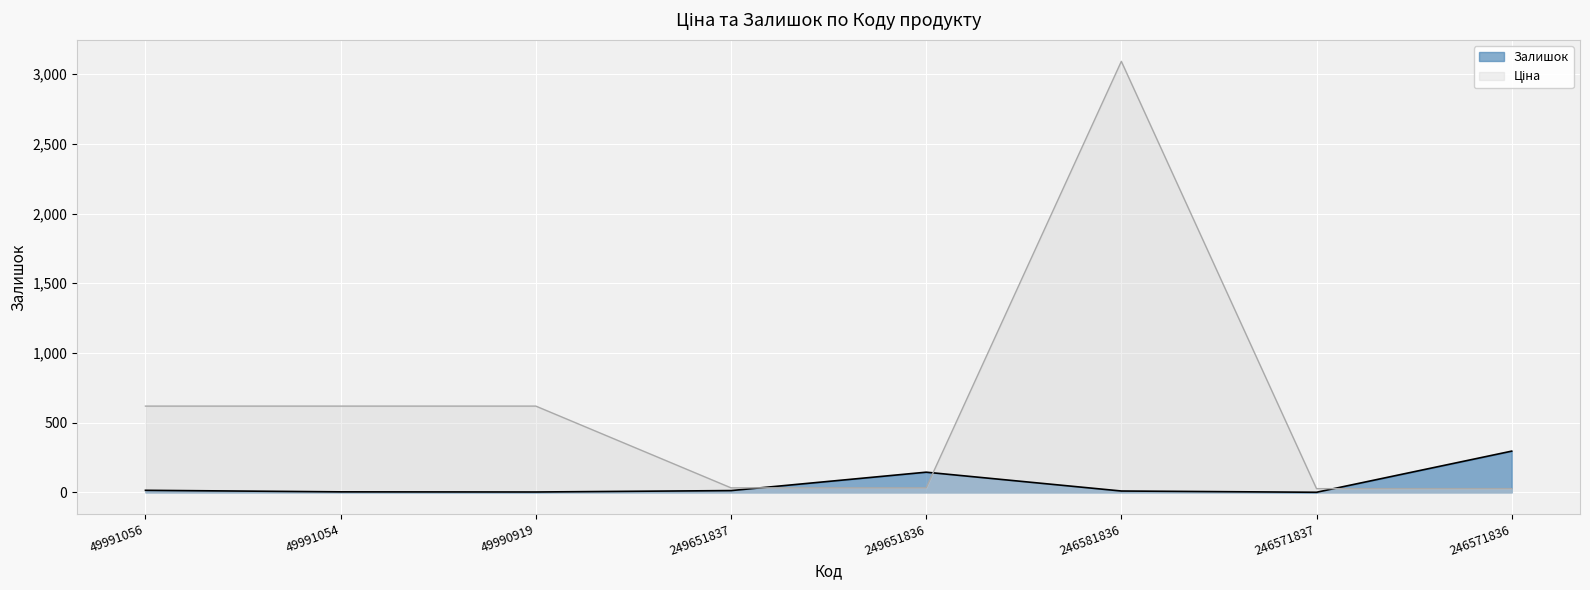

Which series changed the most between 249651837 and 246571837?

Залишок